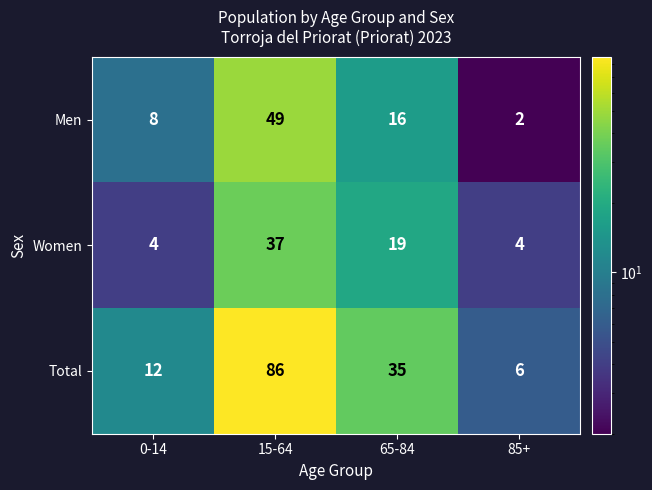

Which series changed the most between 15-64 and 85+?

Total